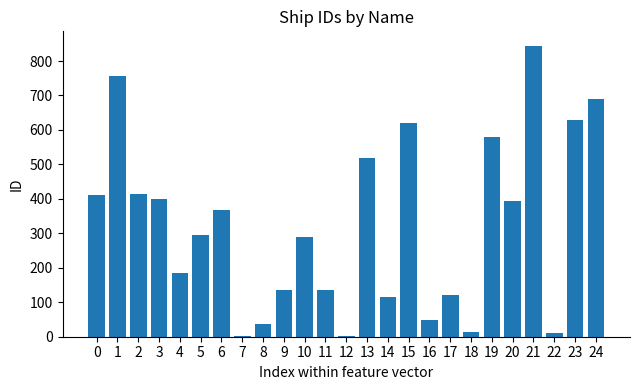

What is the maximum value shown in the chart?

844